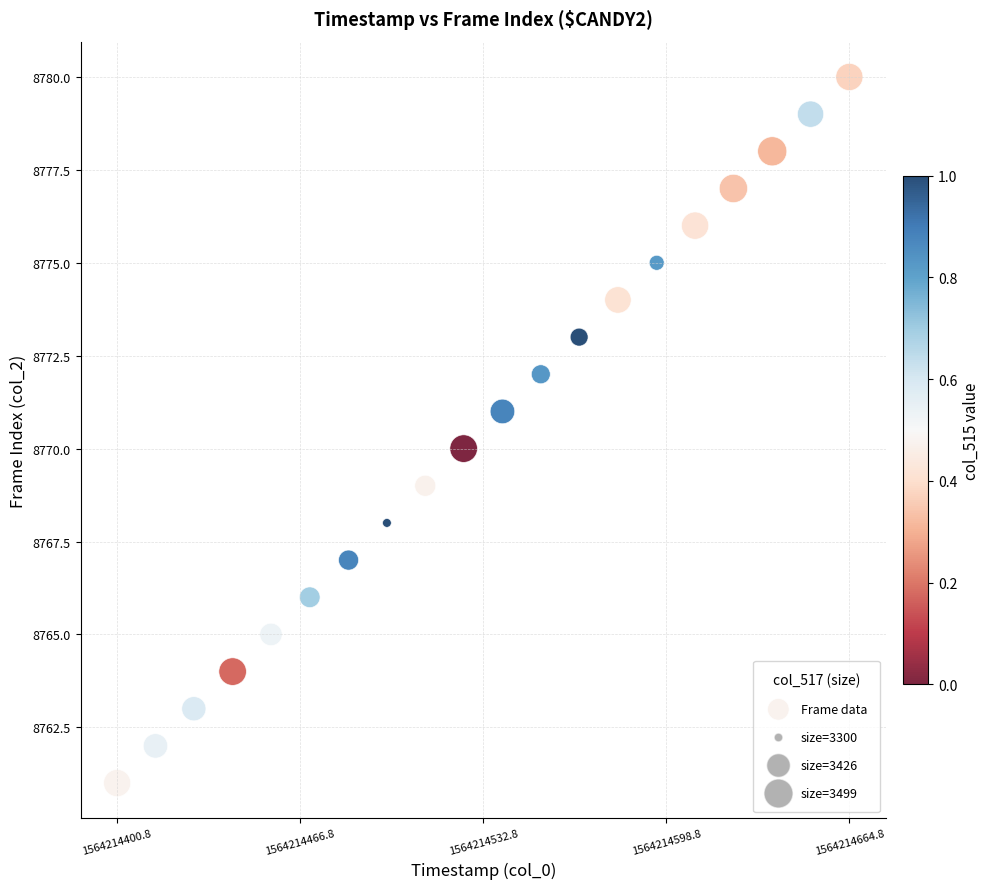

What is the range of Y values (max minus min)?

19